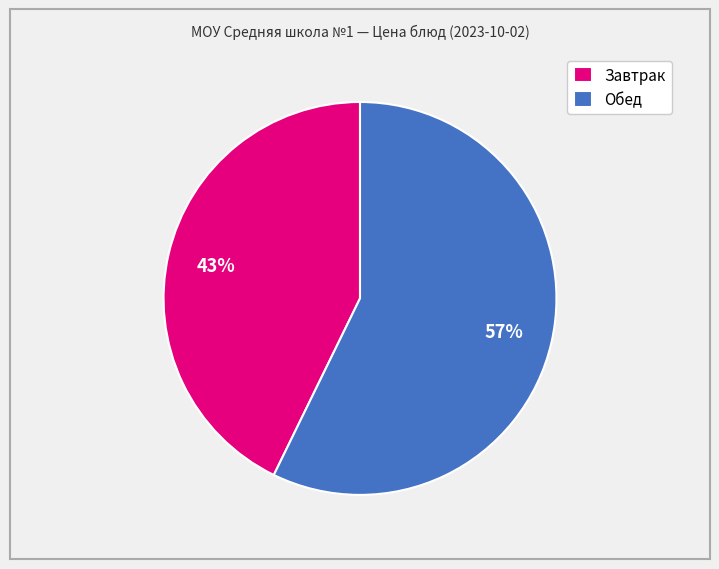

Which category has the smallest portion of the pie?

Завтрак